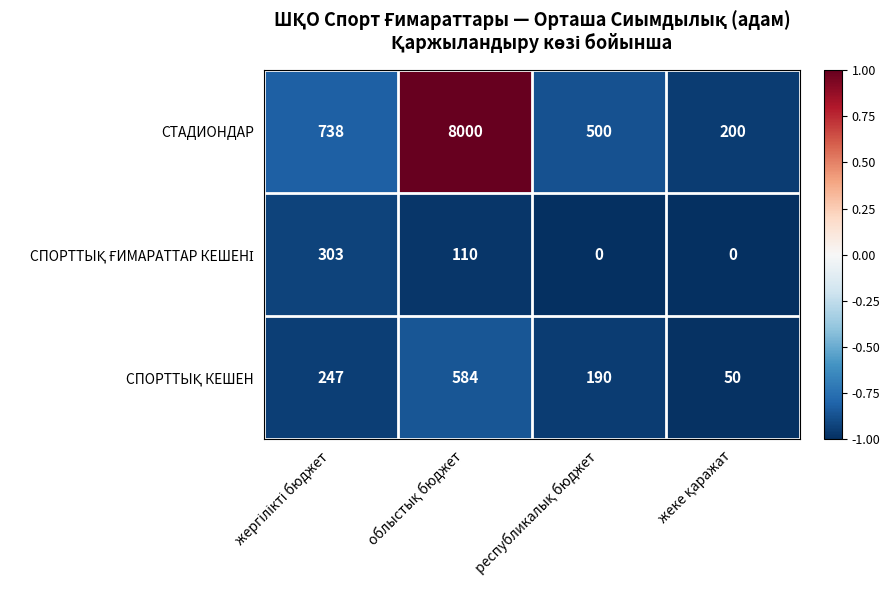

Which series has the largest total across all categories?

СТАДИОНДАР